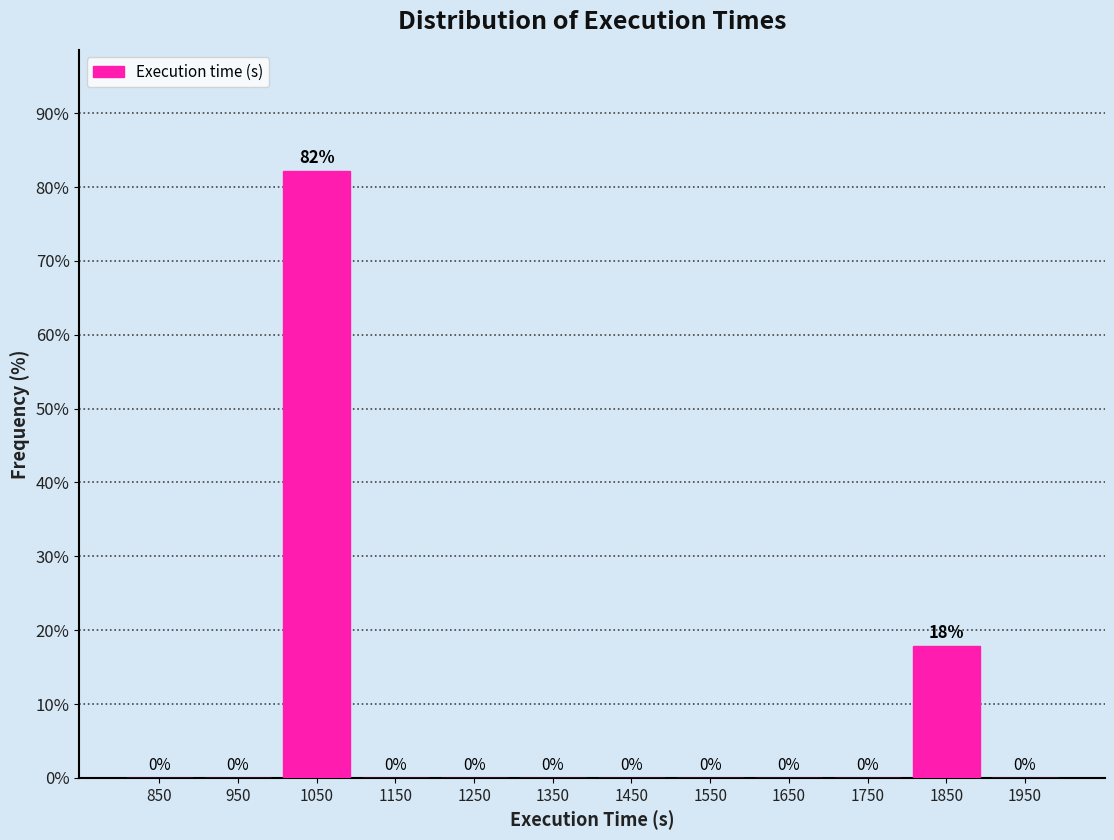

Which range on the x-axis has the tallest bar?

1000 to 1100